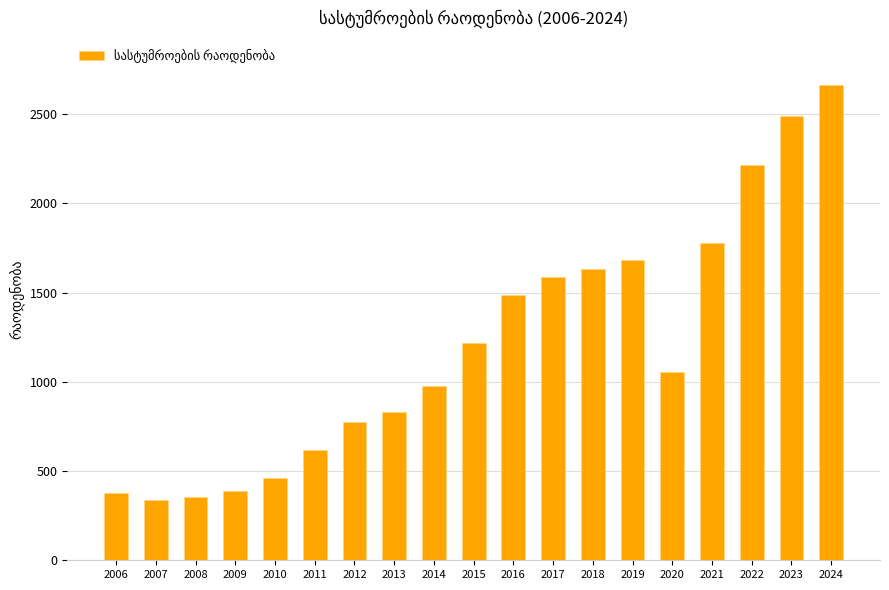

What is the value of the 8th bar from the left?

831